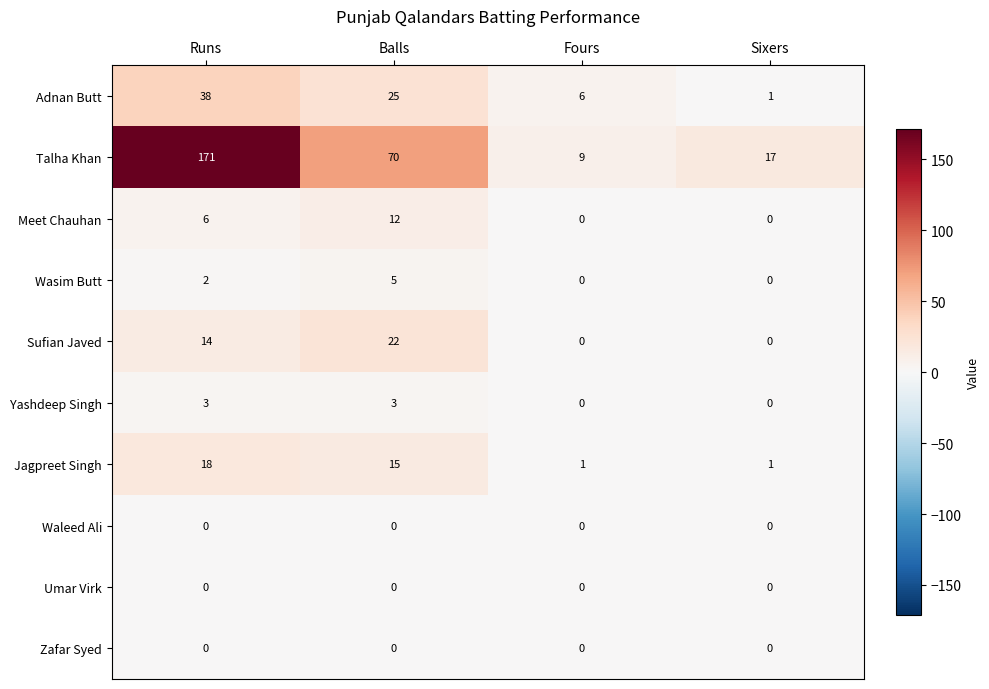

Between Runs and Sixers, which series saw the biggest shift?

Talha Khan